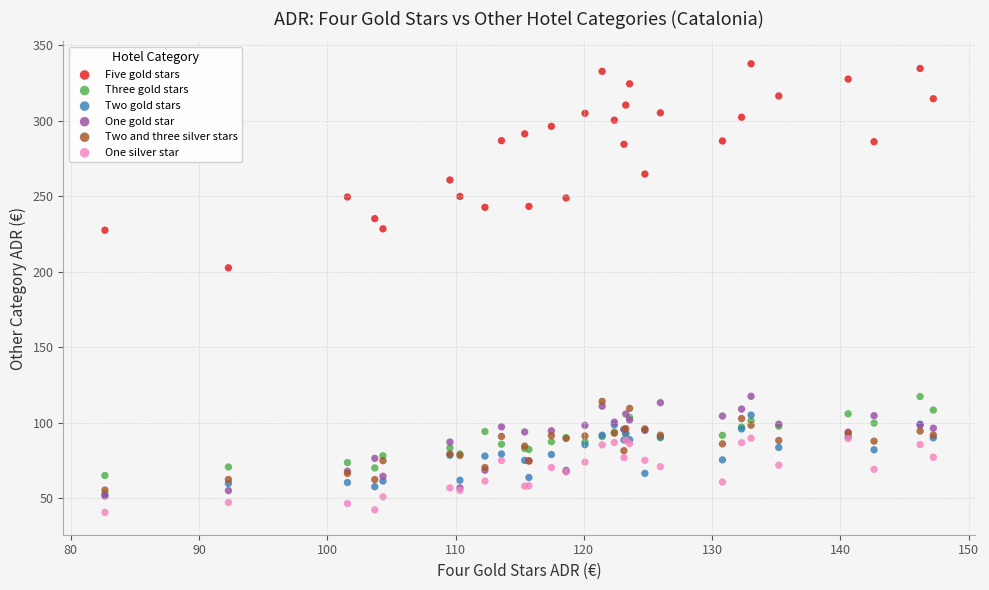

What are all the series names shown in the legend?

Five gold stars, Three gold stars, Two gold stars, One gold star, Two and three silver stars, One silver star